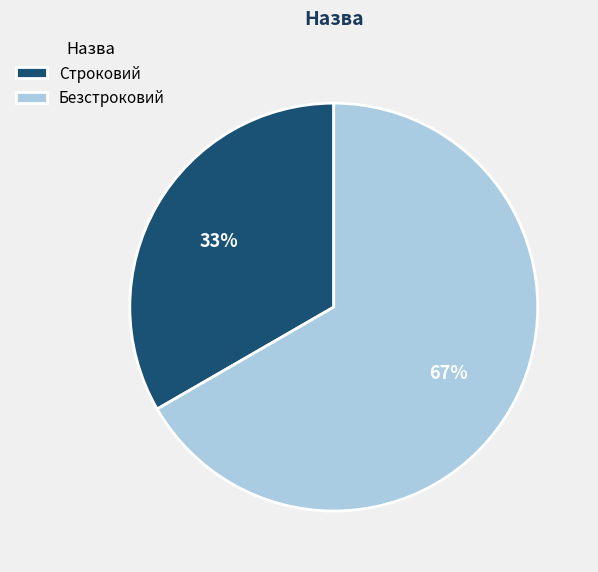

To the nearest percent, what is the average slice percentage?

50%